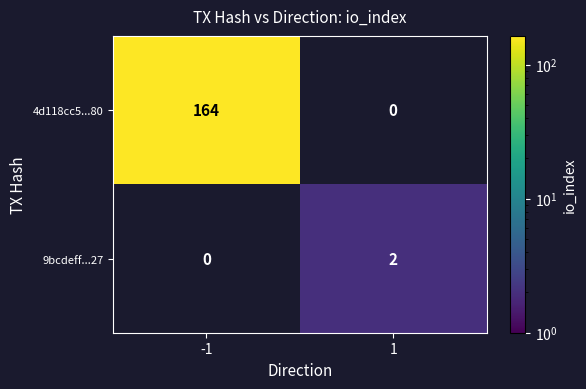

Reading left to right, what are all the values shown in this chart?

4d118cc5...80: 164	0
9bcdeff...27: 0	2